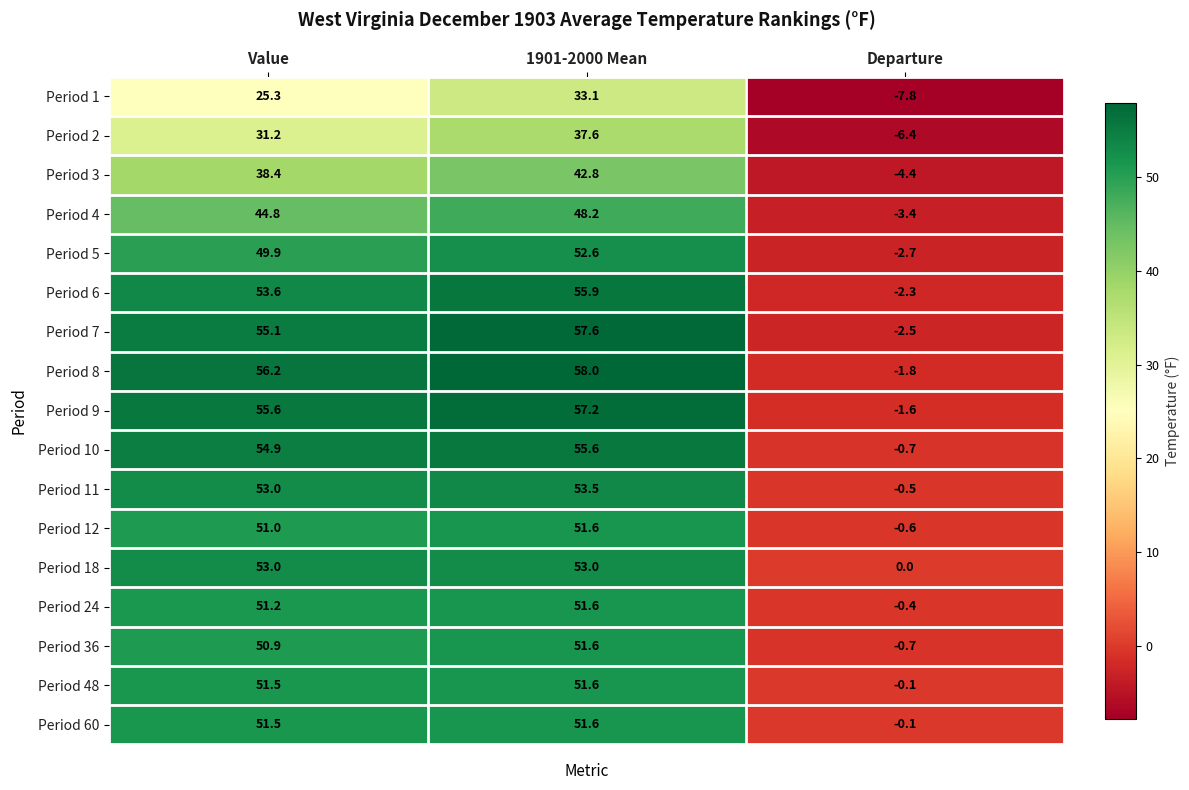

What is the difference between the maximum and minimum values in the Period 1 series?

40.9